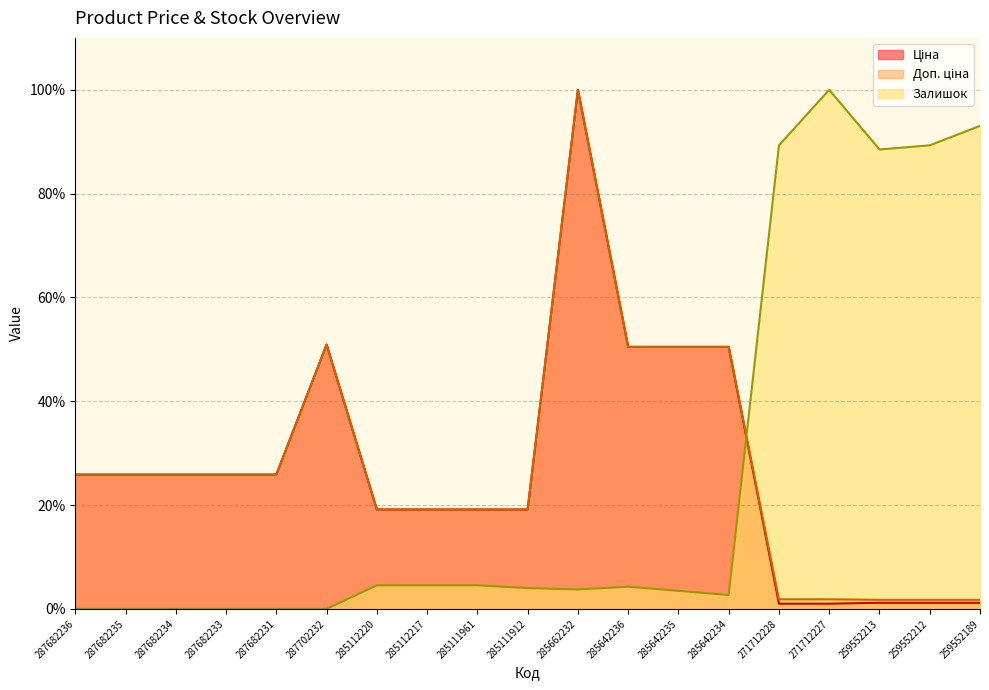

Where is the first local minimum for Залишок?

285662232